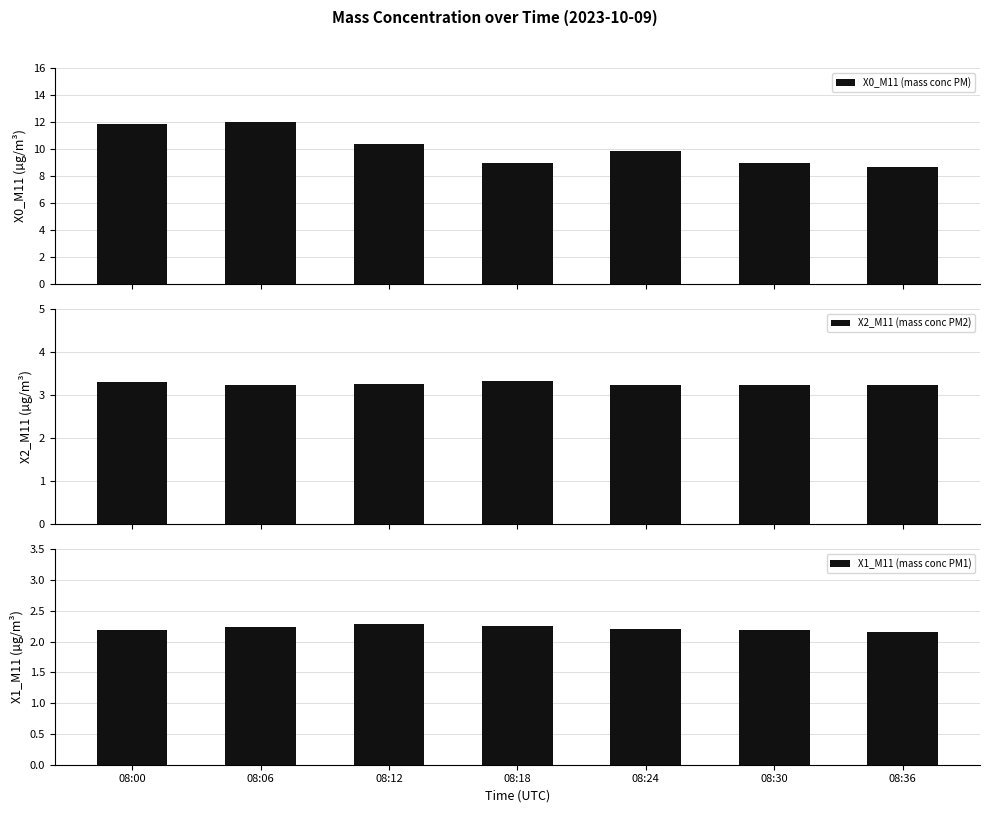

What is the difference between the second highest and second lowest values in the X0_M11 (mass conc PM) series?

3.0